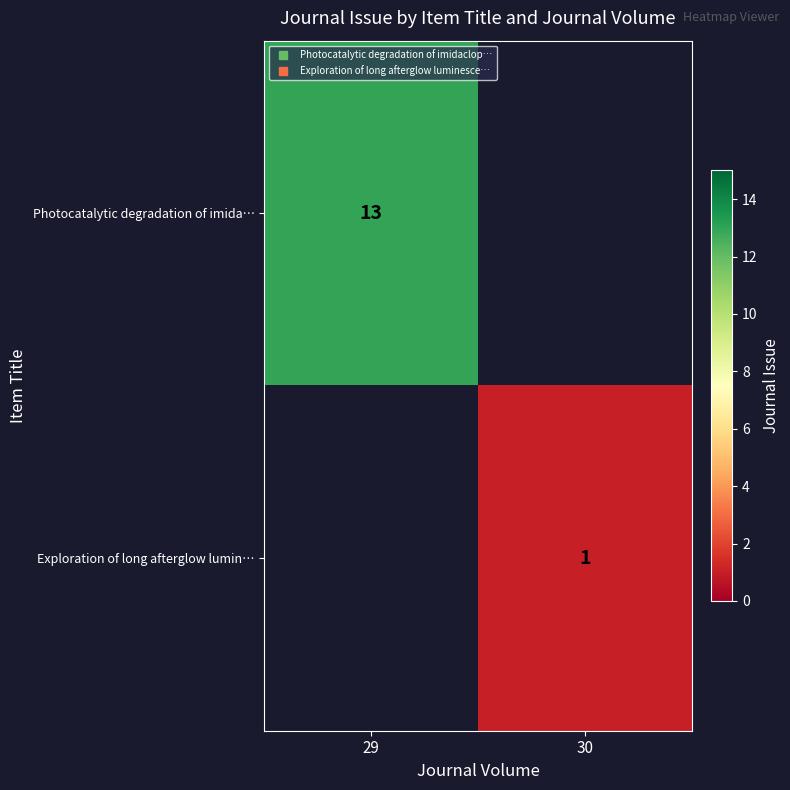

True or false: Photocatalytic degradation of imida… has a value of 3.1 at 29.

False